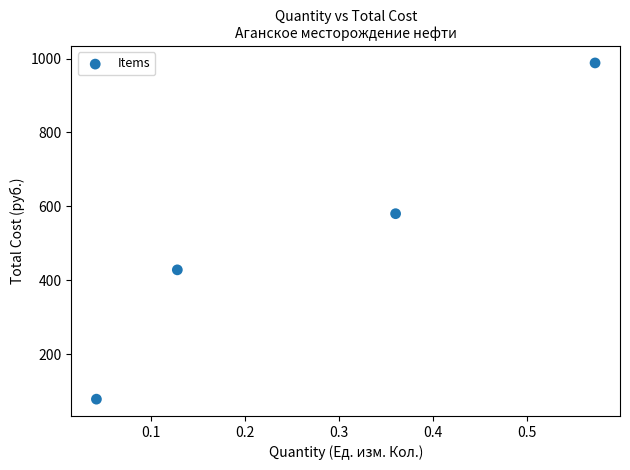

What is the range of Y values (max minus min)?

910